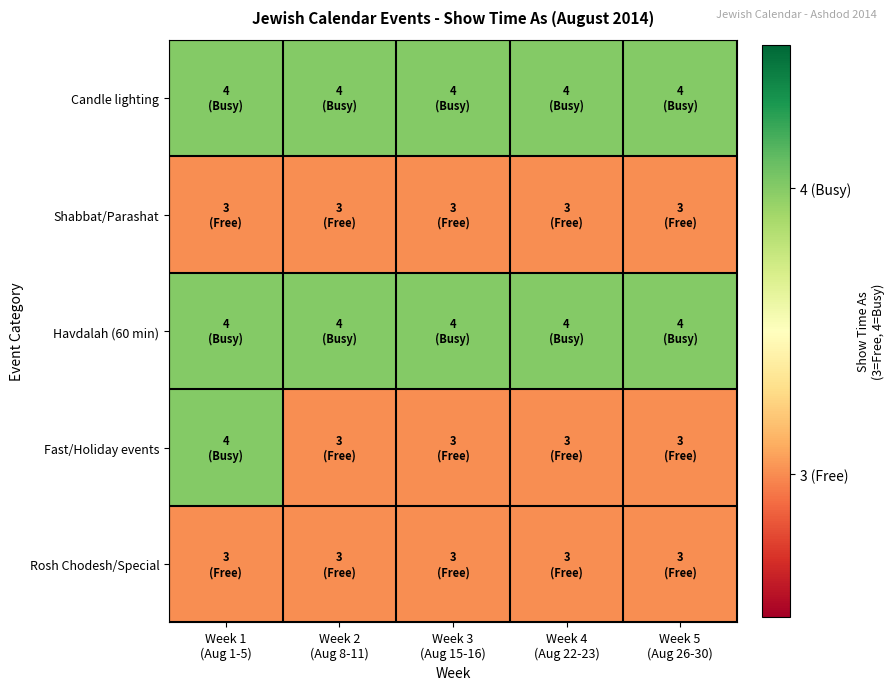

Which series has the largest range (max minus min)?

Fast/Holiday events